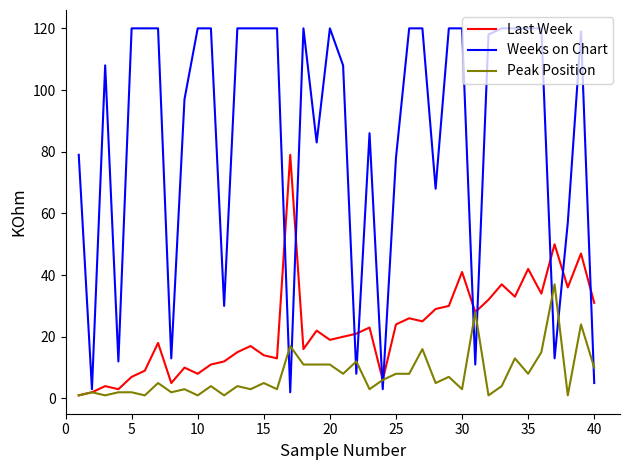

Which series has the largest total across all categories?

Weeks on Chart